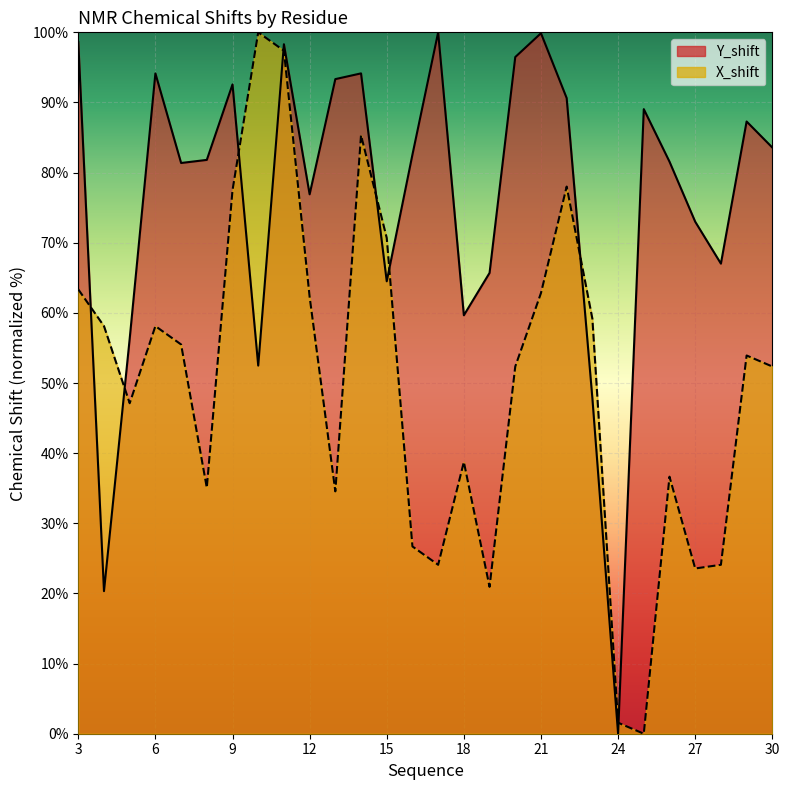

Reading left to right, what are all the values shown in this chart?

Y_shift: 3=98.6	4=20.3	5=56.3	6=94.1	7=81.4	8=81.8	9=92.6	10=52.5	11=98.3	12=76.9	13=93.3	14=94.1	15=64.5	16=82.6	17=100.0	18=59.7	19=65.7	20=96.5	21=99.9	22=90.6	23=47.8	24=0.0	25=89.0	26=81.6	27=73.0	28=67.0	29=87.3	30=83.6
X_shift: 3=63.4	4=58.1	5=47.1	6=58.1	7=55.5	8=35.1	9=77.5	10=100.0	11=97.4	12=62.3	13=34.6	14=85.3	15=70.7	16=26.7	17=24.1	18=38.7	19=20.9	20=52.4	21=62.8	22=78.0	23=59.2	24=1.6	25=0.0	26=36.6	27=23.6	28=24.1	29=53.9	30=52.4